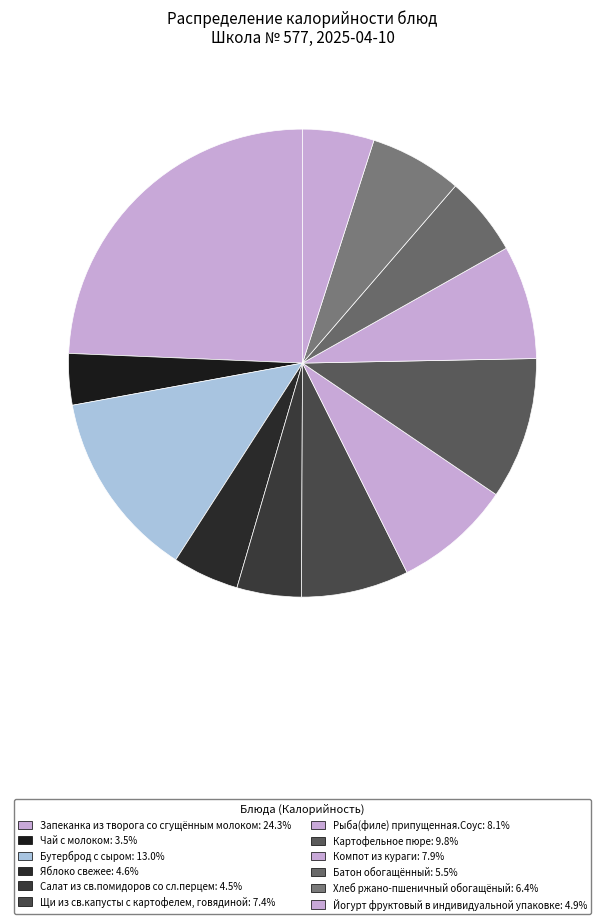

To the nearest percent, what is the average slice percentage?

8%